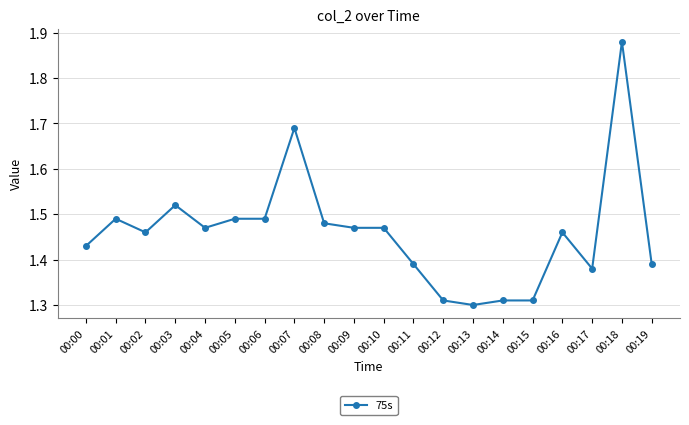

Between 00:17 and 00:12, which is larger?

00:17